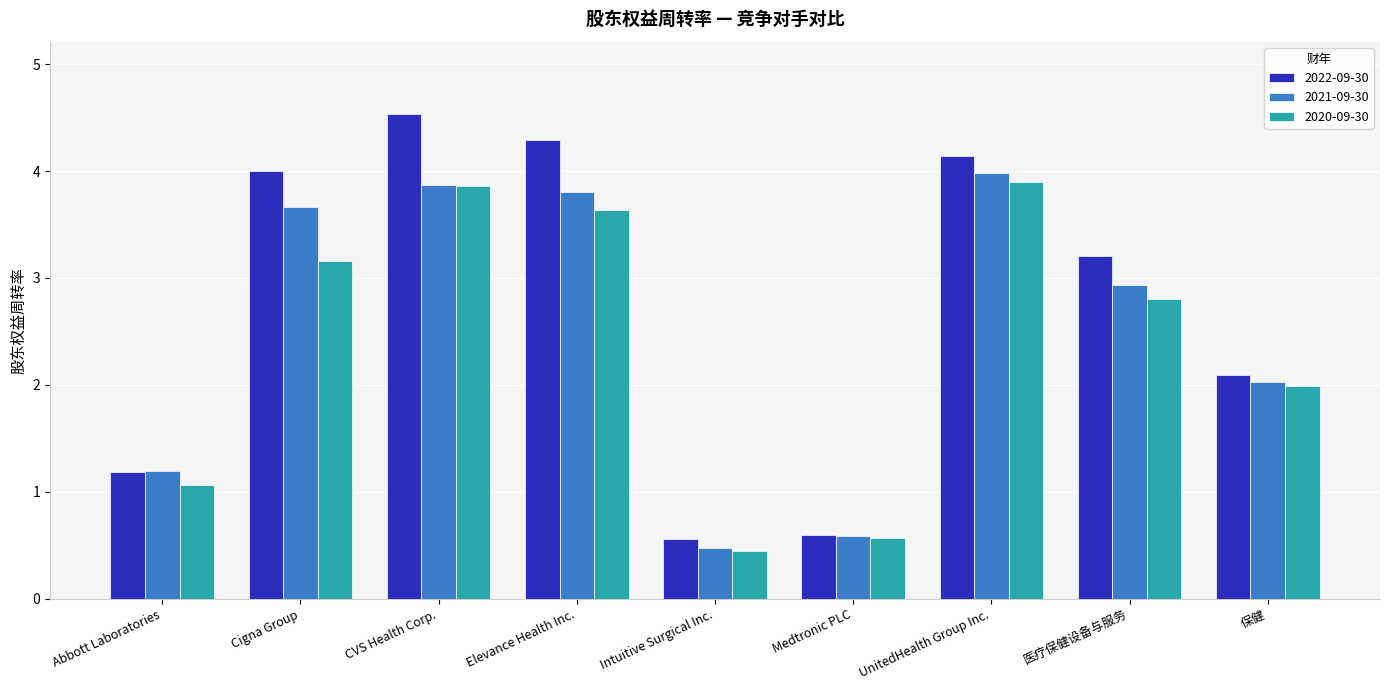

What are all the series names shown in the legend?

2022-09-30, 2021-09-30, 2020-09-30